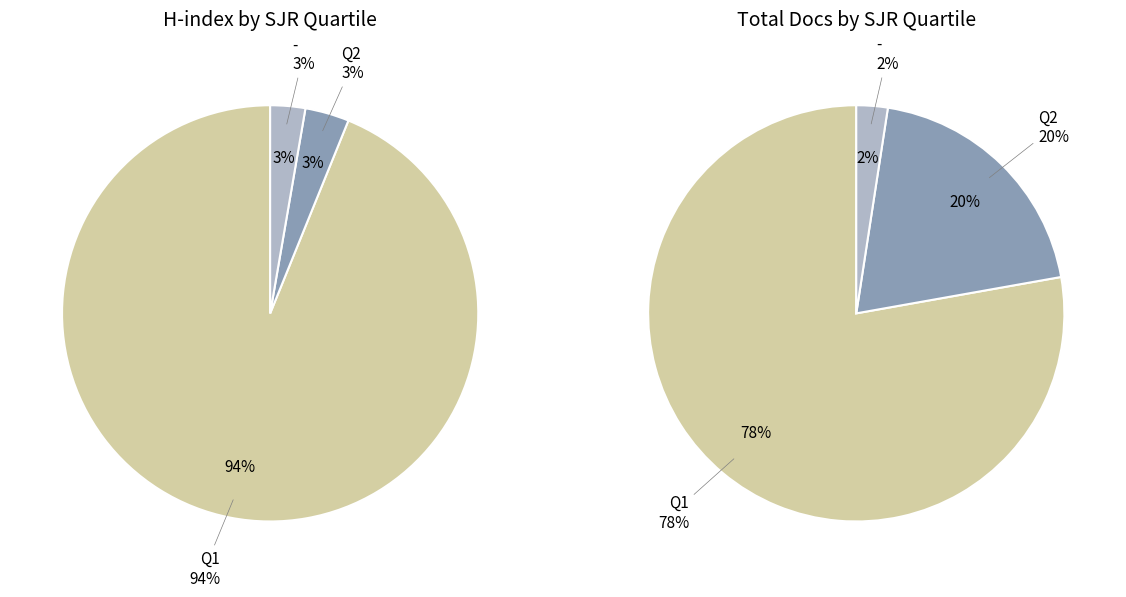

What percentage is NOT represented by Q4?

100.0%